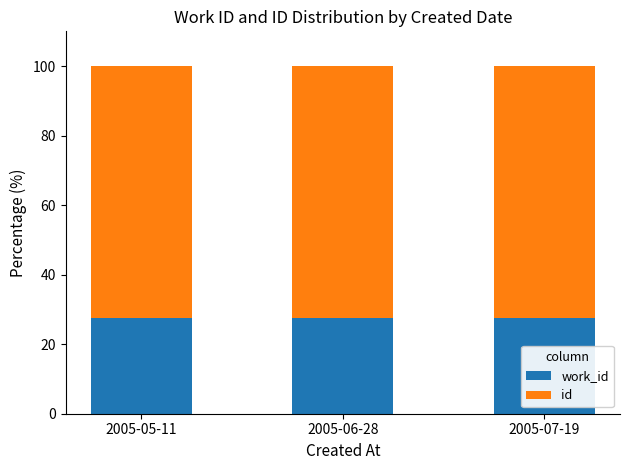

How many categories are shown in the chart?

3